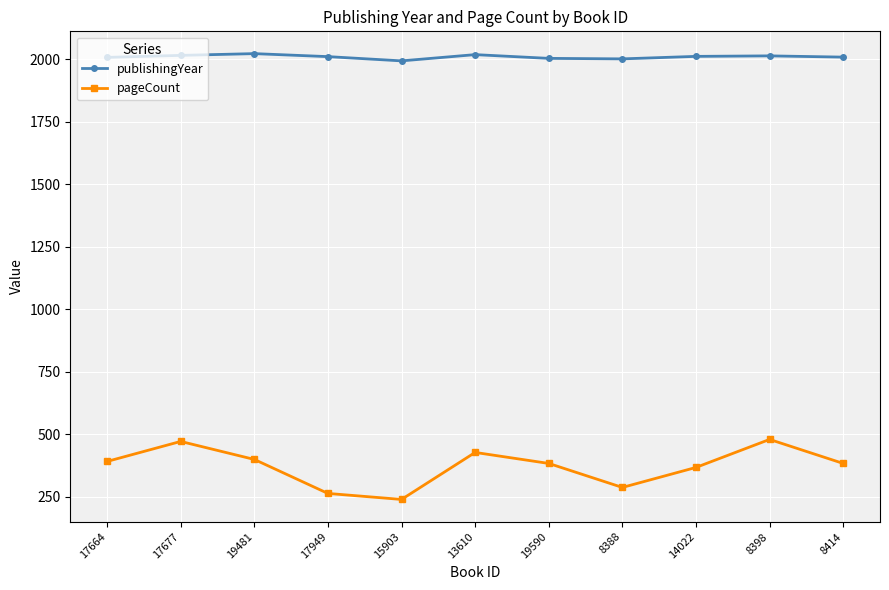

List the series in order of their peak value, lowest first.

pageCount, publishingYear